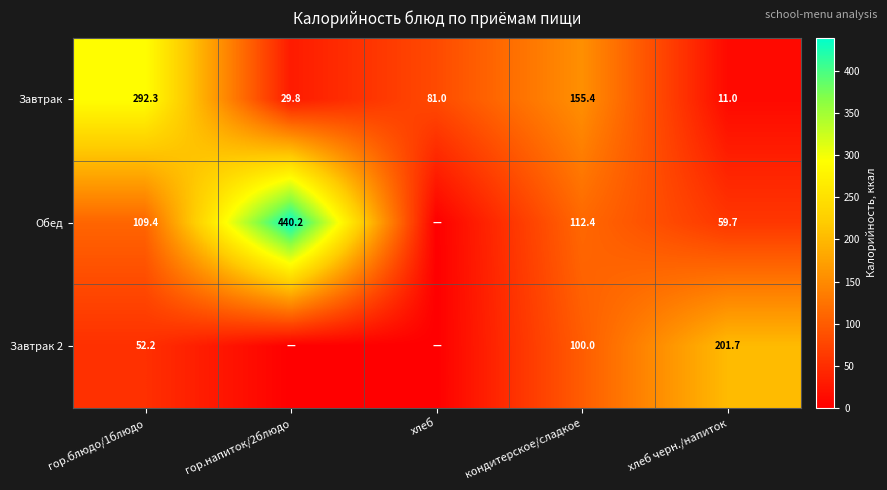

What is the difference between the highest and lowest values at кондитерское/сладкое?

55.4